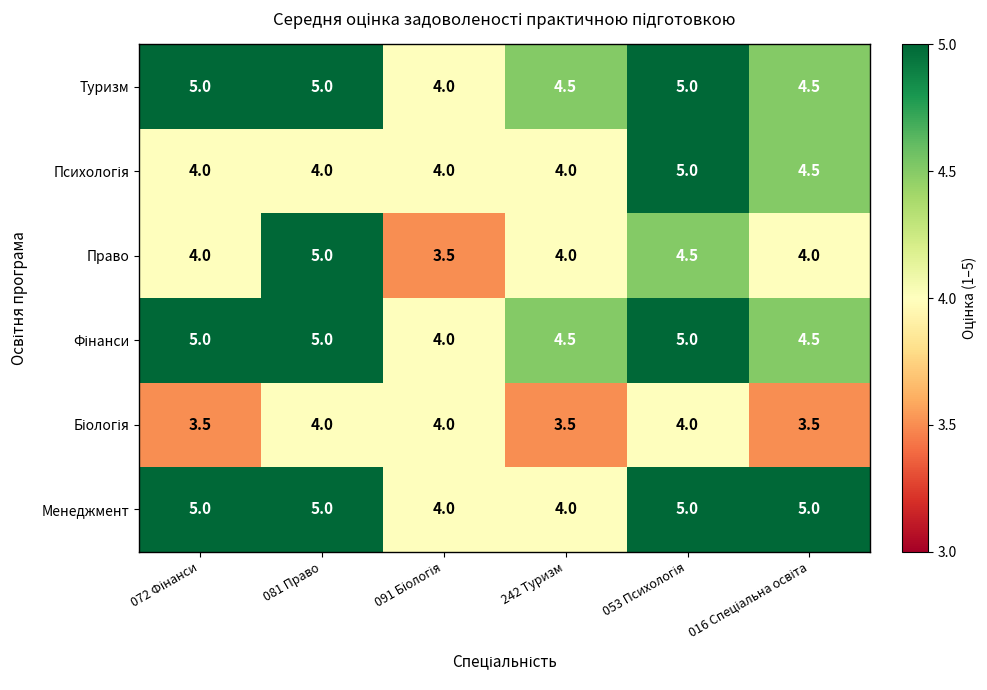

What is the sum of the Право values at 242 Туризм and 081 Право?

9.0